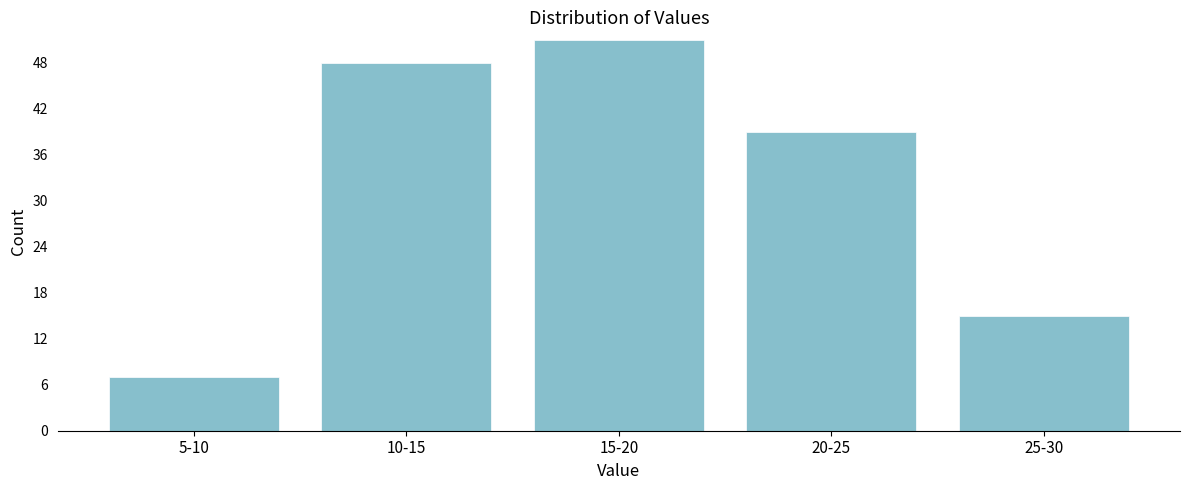

Reading right to left, transcribe all the data shown in this chart.

25-30=15	20-25=39	15-20=51	10-15=48	5-10=7